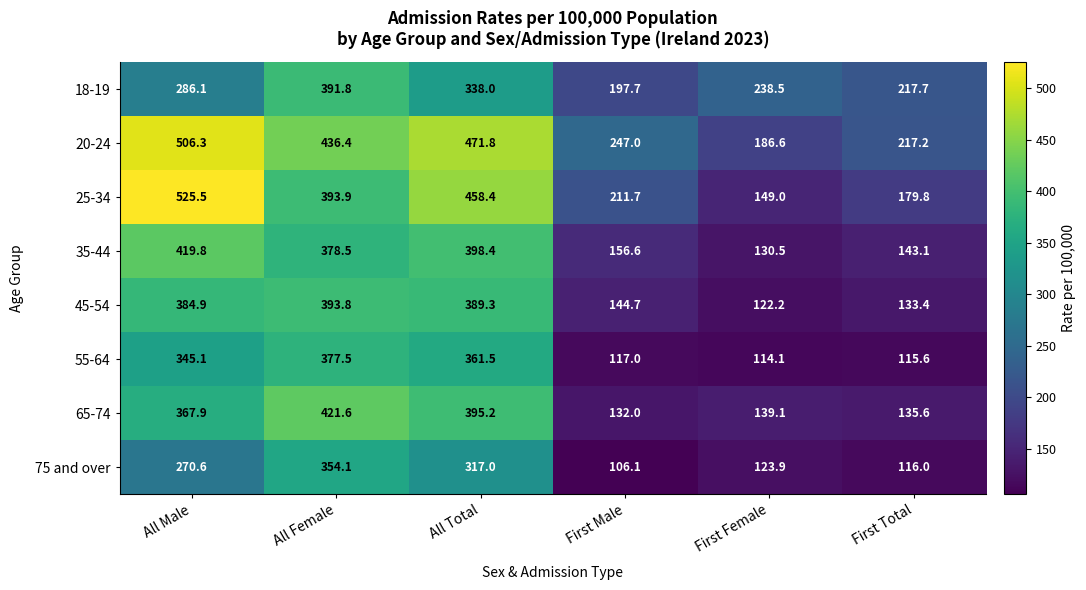

What is the smallest value displayed?

106.1